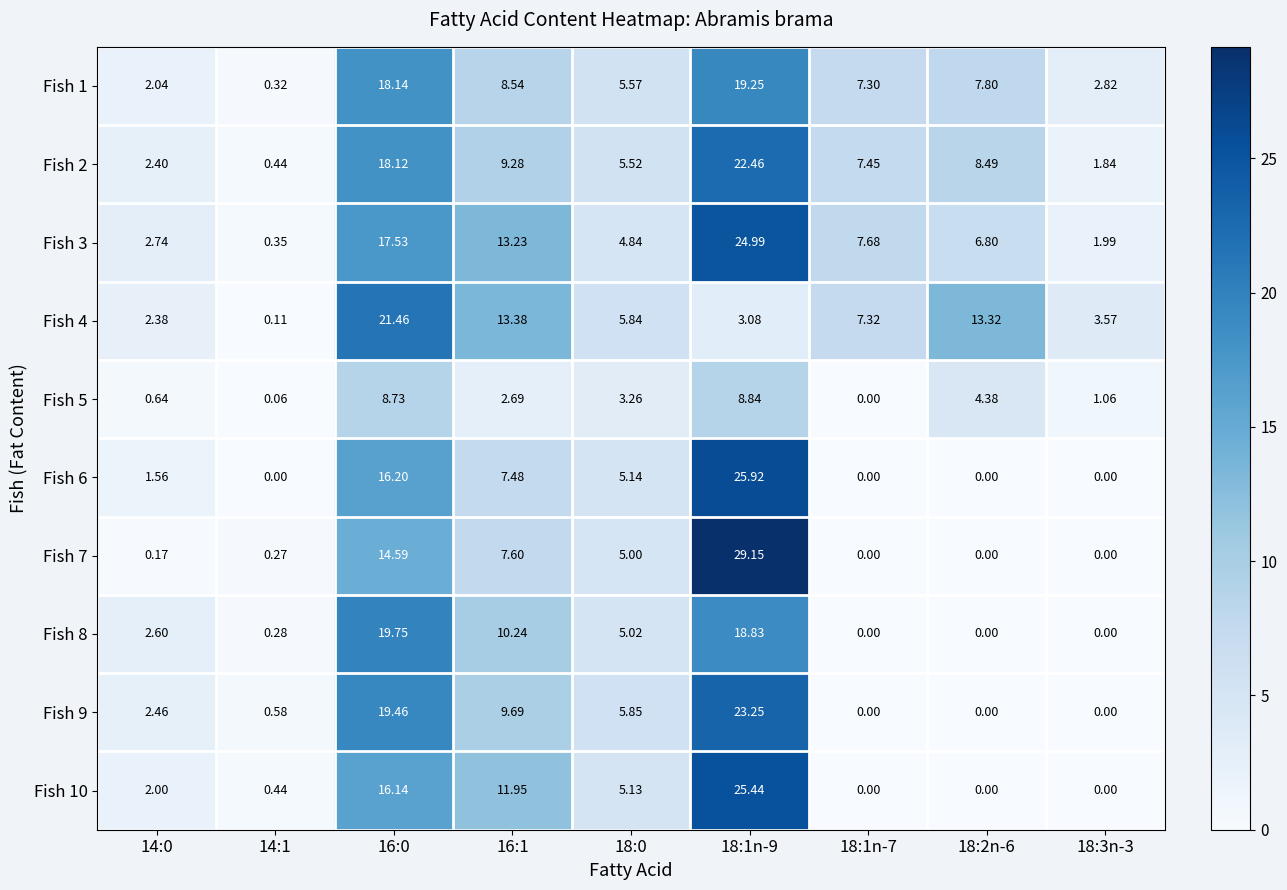

Is the value of Fish 5 at 18:3n-3 greater than the value of Fish 6 at 14:1?

Yes